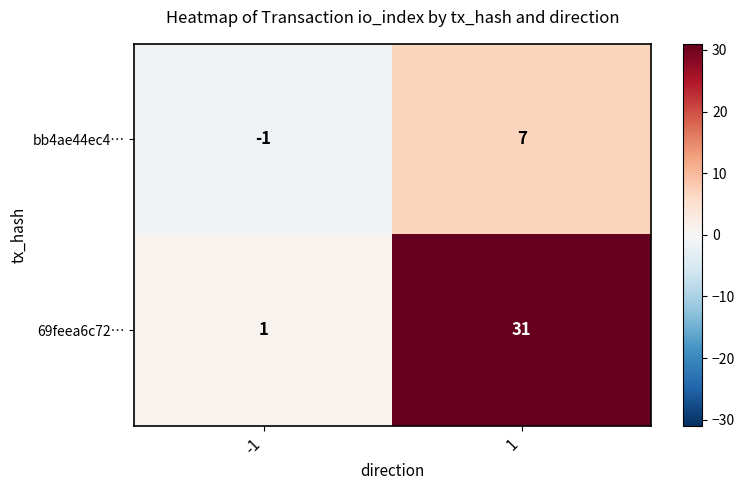

How many negative values does the bb4ae44ec4… series have?

1